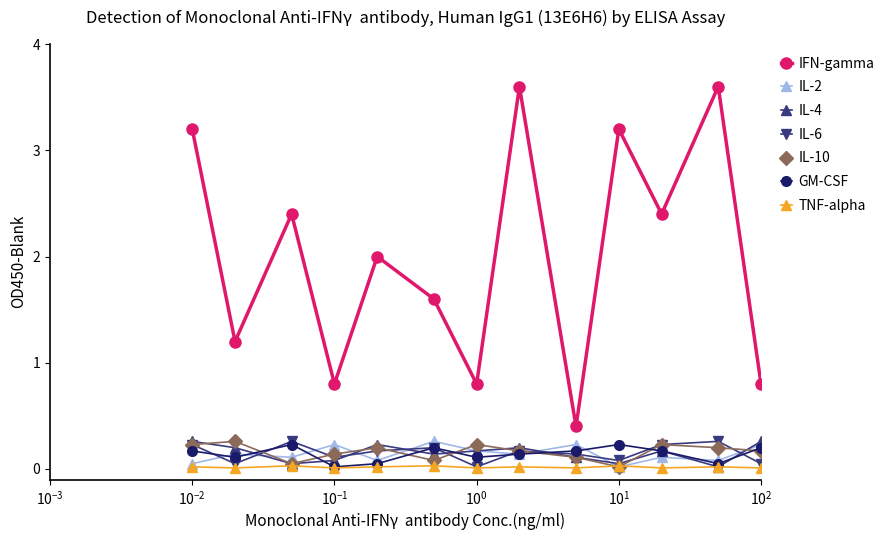

What is the value of the IFN-gamma point at the 4th from the left?

0.8